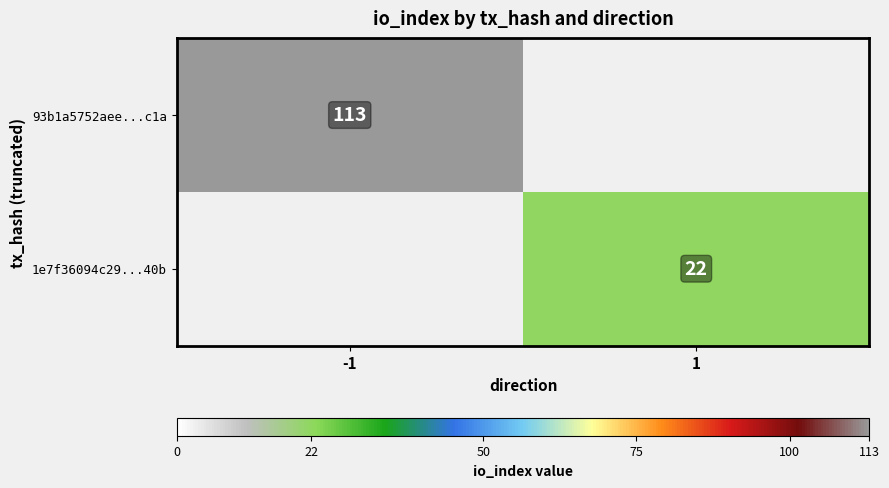

What is the difference between the highest and lowest values at -1?

113